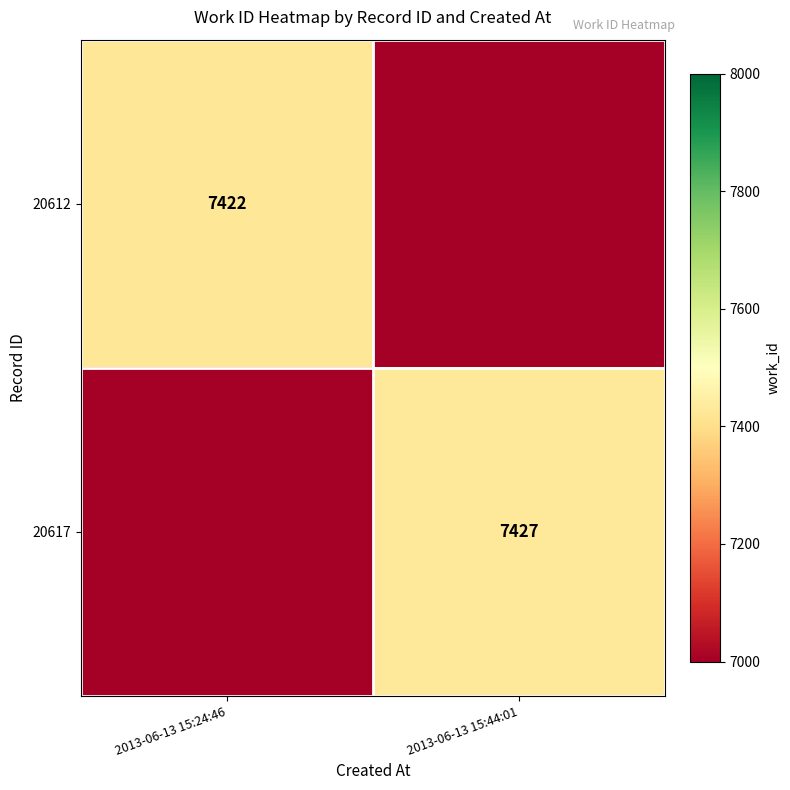

Is it true that 20612 equals 7422 at 2013-06-13 15:24:46?

True